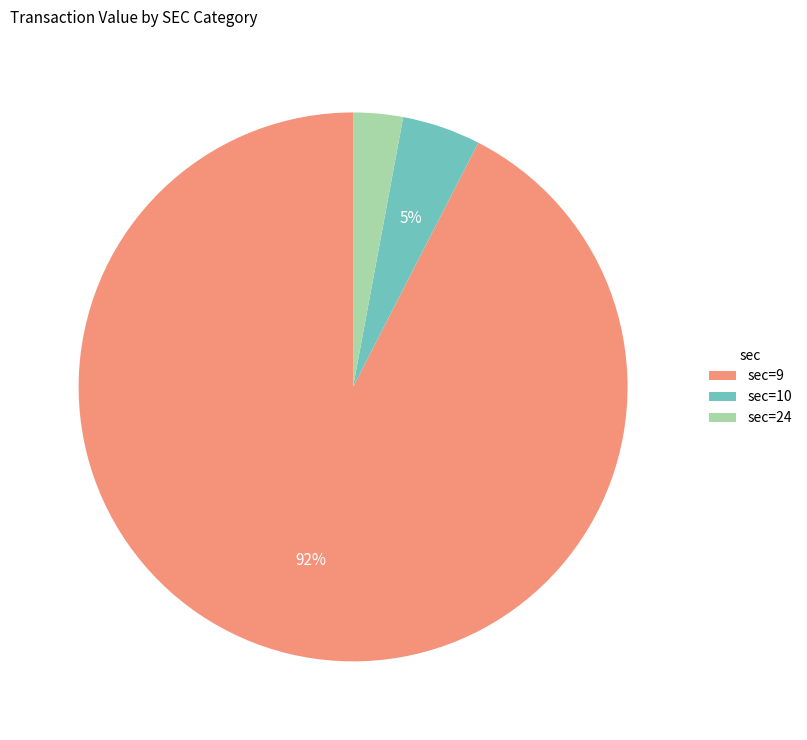

Is the sum of sec=9 and sec=24 greater than half?

Yes